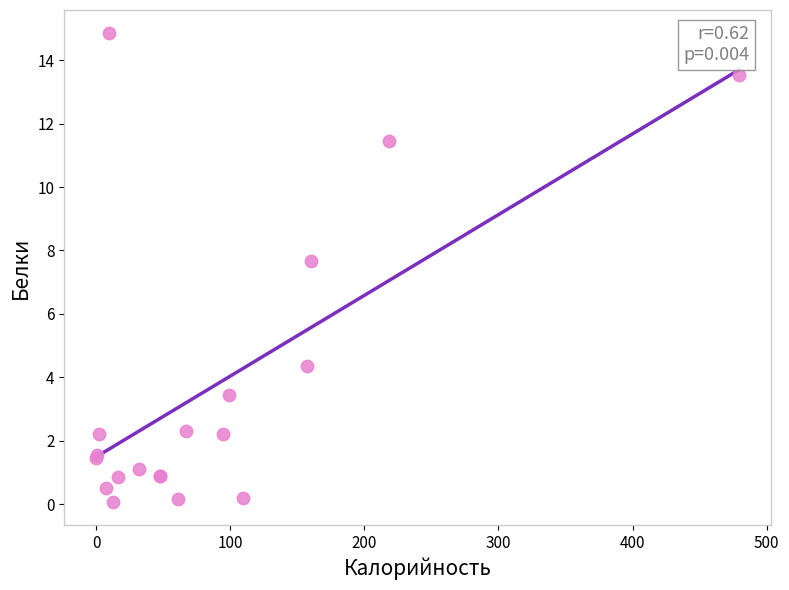

What Y value in the scatter plot is closest to 7?

7.7